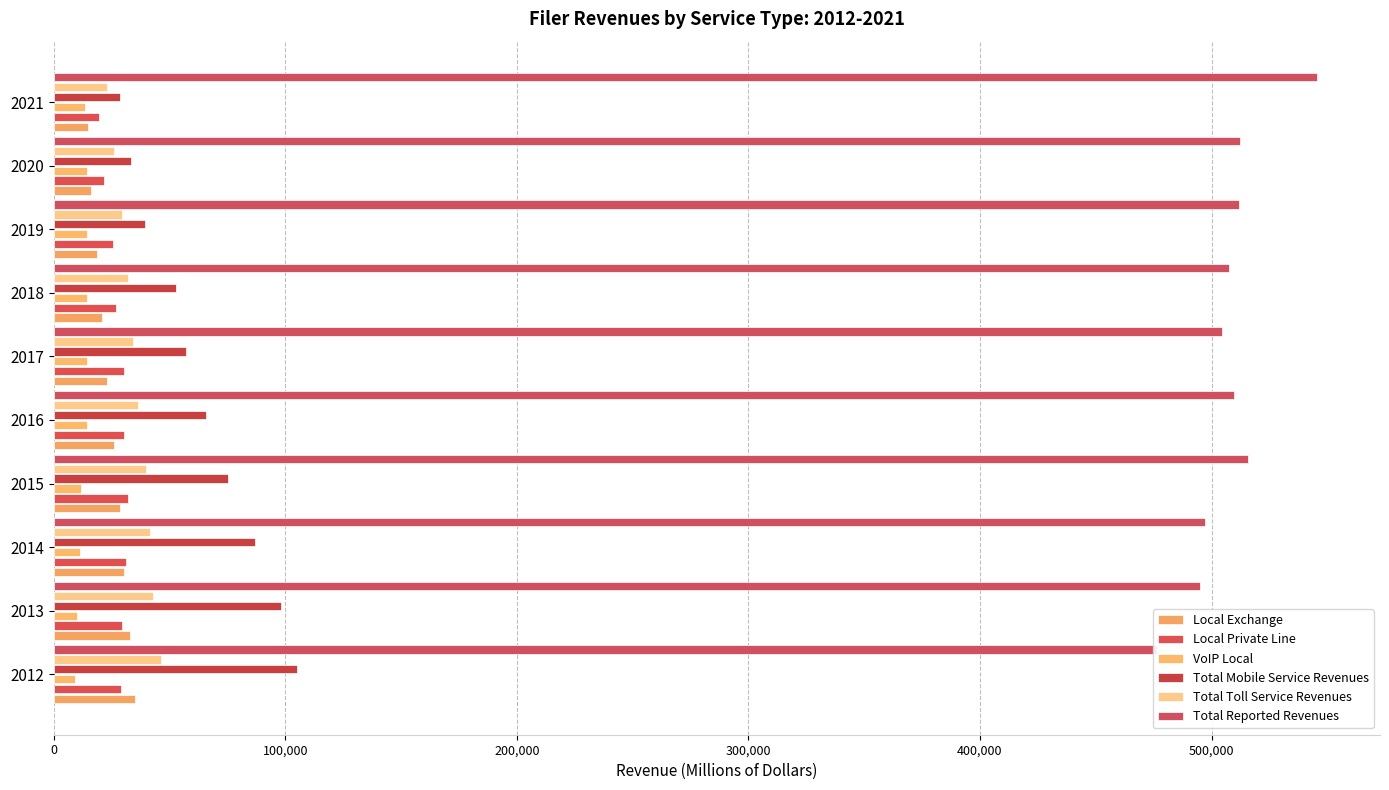

What is the average value of the Local Exchange series?

24696